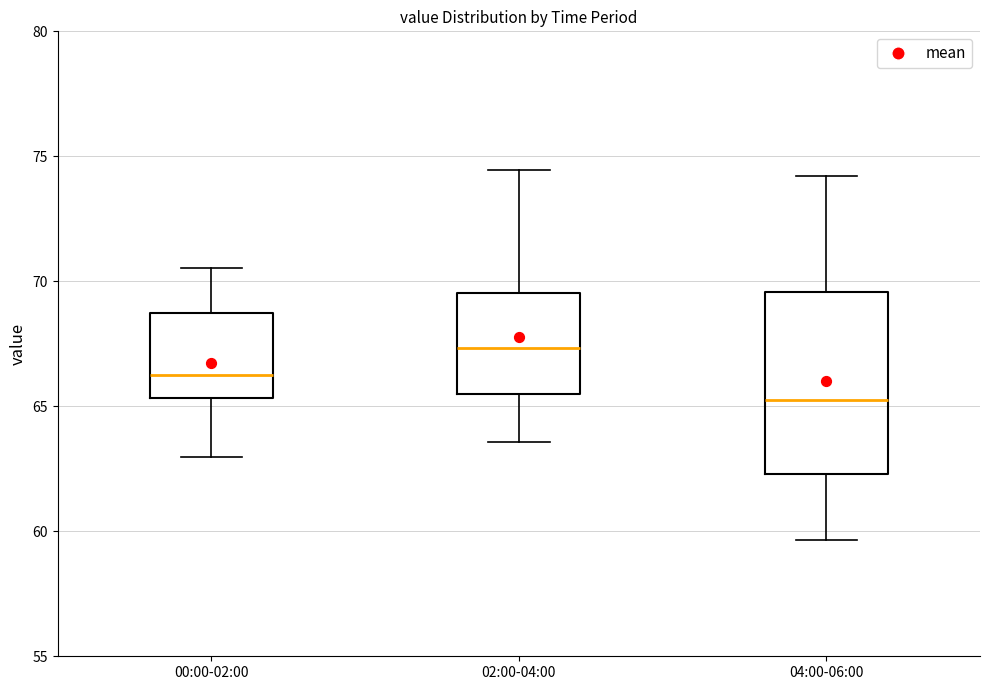

Which box has the highest median line?

02:00-04:00